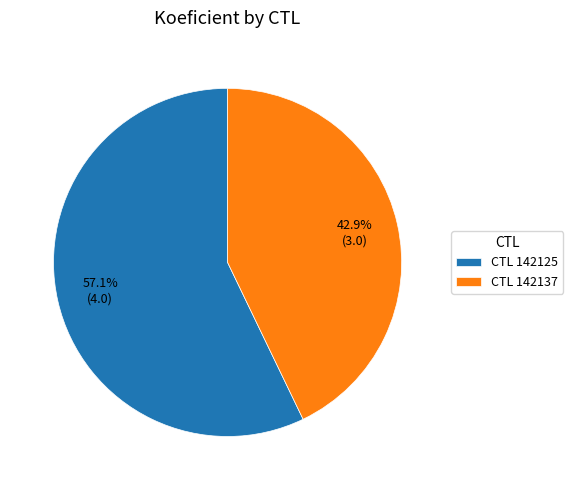

Is the sum of CTL 142137 and CTL 142125 greater than half?

Yes